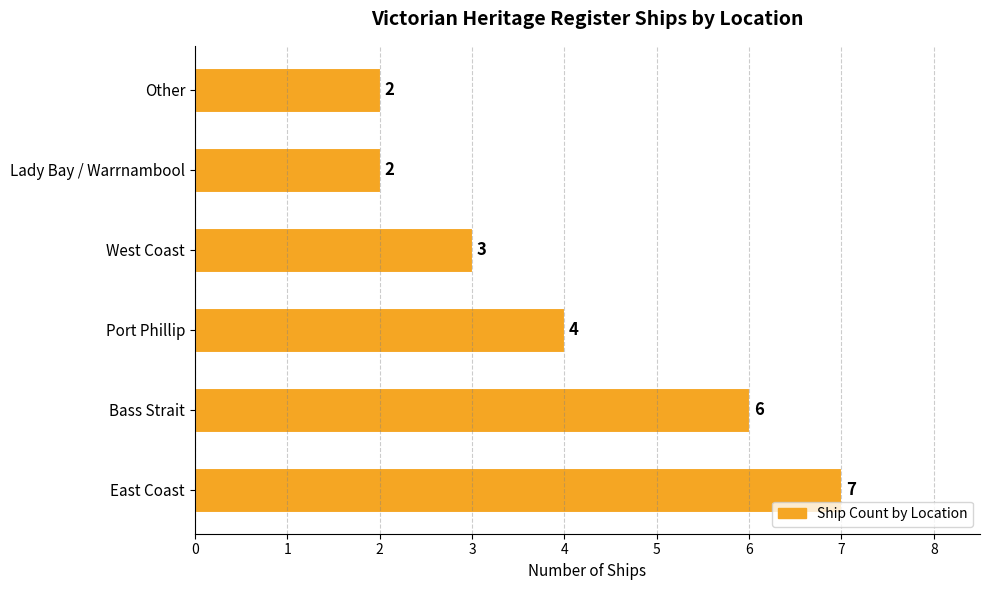

How many distinct data groups are displayed?

1